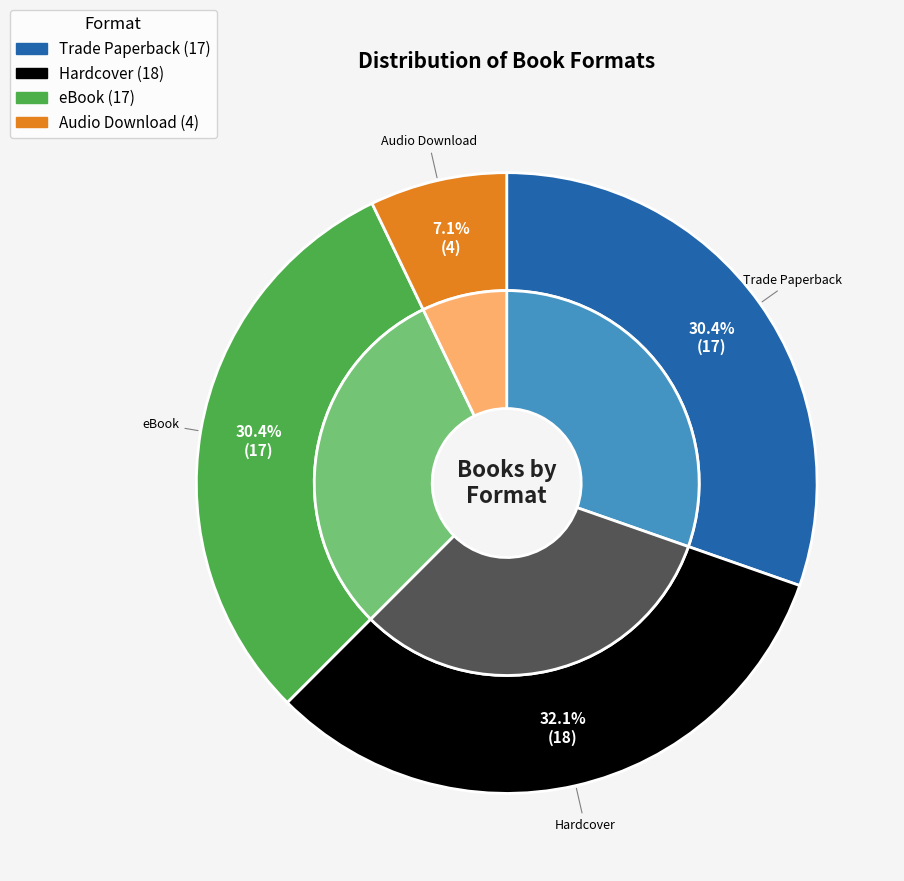

Does any single category account for the majority?

No